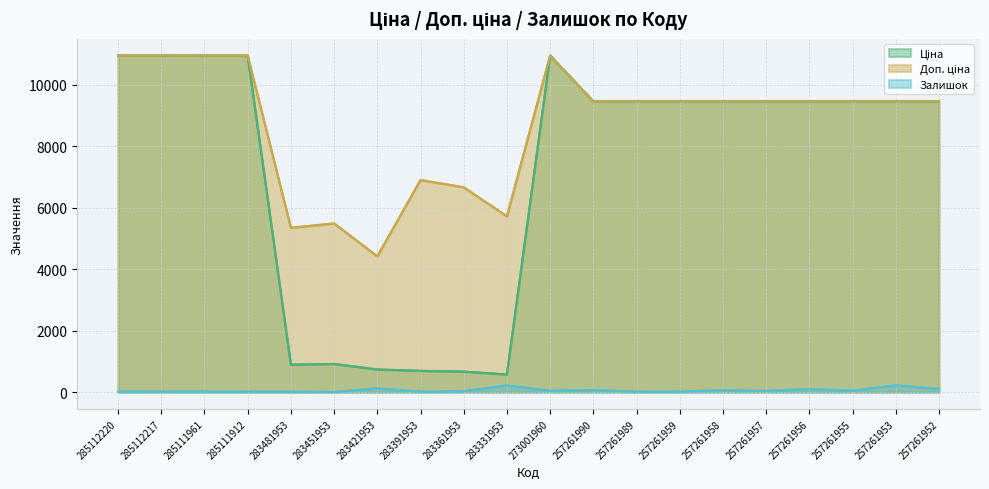

List the series in order of their peak value, highest first.

Ціна, Доп. ціна, Залишок